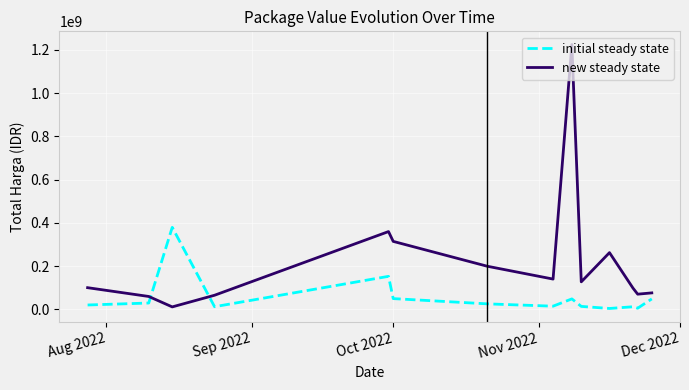

List the series in order of their peak value, lowest first.

initial steady state, new steady state